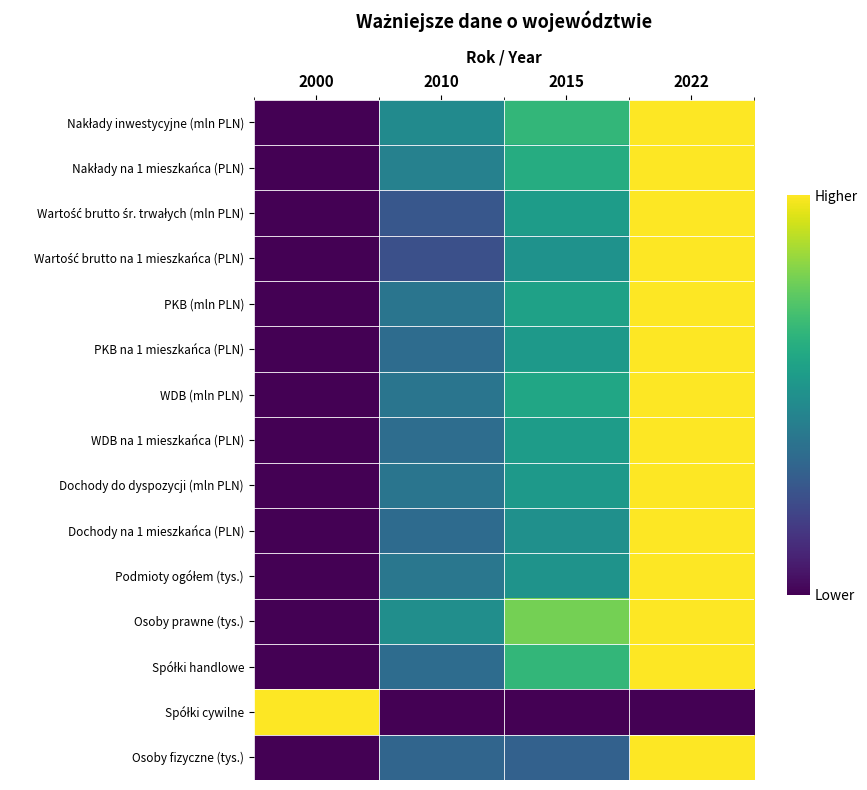

Which label corresponds to the largest value in the chart?

2022